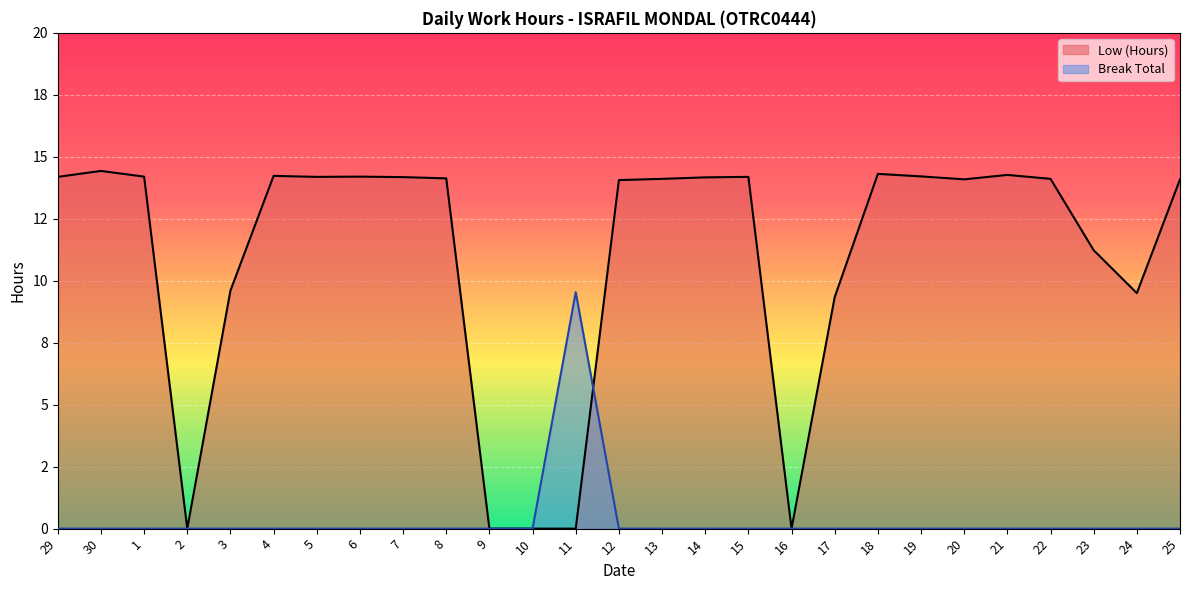

What is the maximum value for Break Total?

9.5